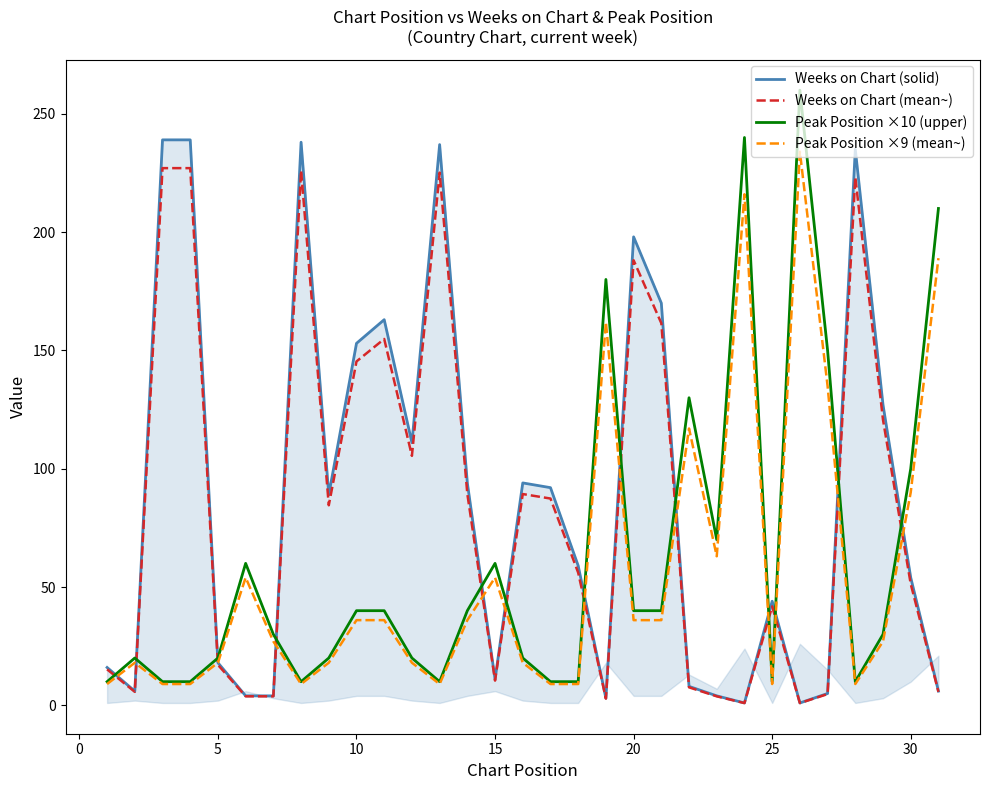

True or false: Peak Position ×9 (mean~) and Peak Position ×10 (upper) intersect in this chart.

False